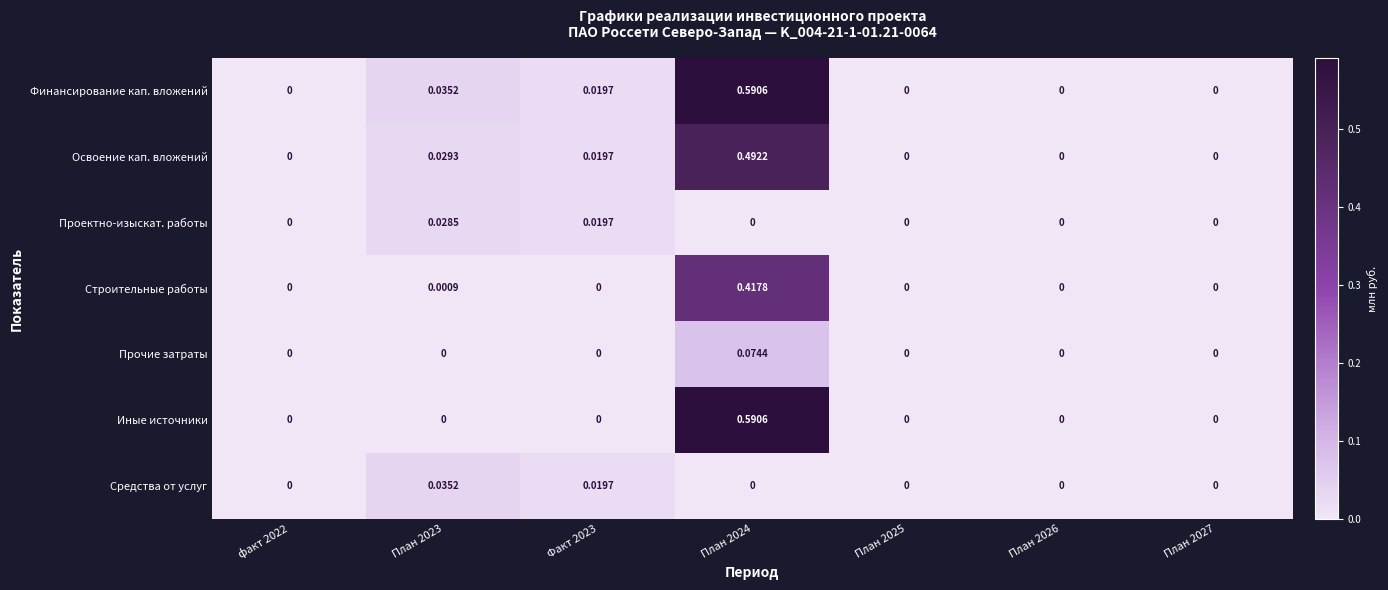

Which series has the largest total across all categories?

Финансирование кап. вложений